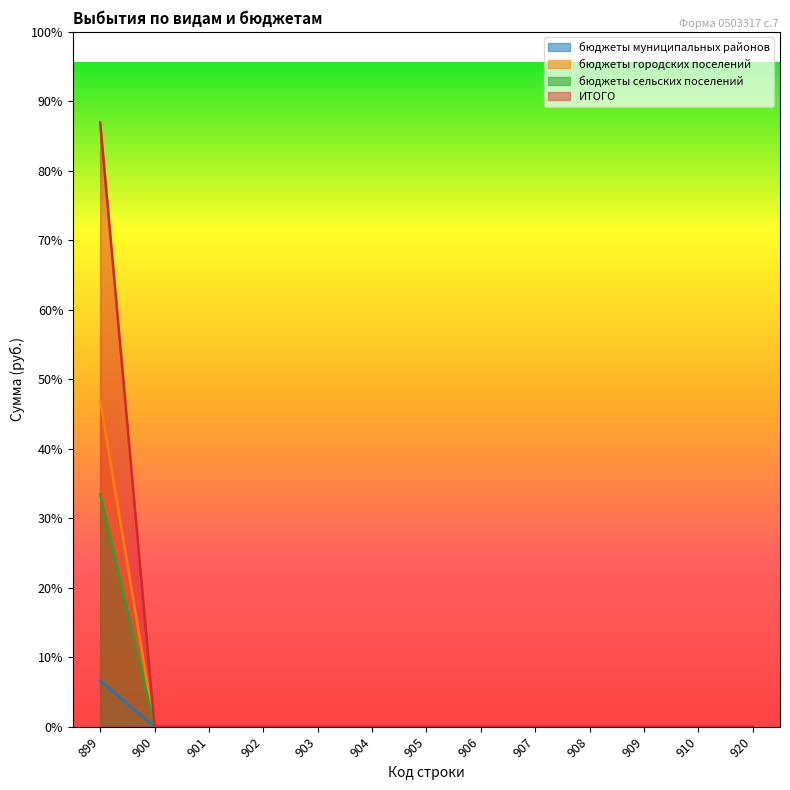

At 908, list the series in order from smallest to largest.

бюджеты муниципальных районов, бюджеты городских поселений, бюджеты сельских поселений, ИТОГО